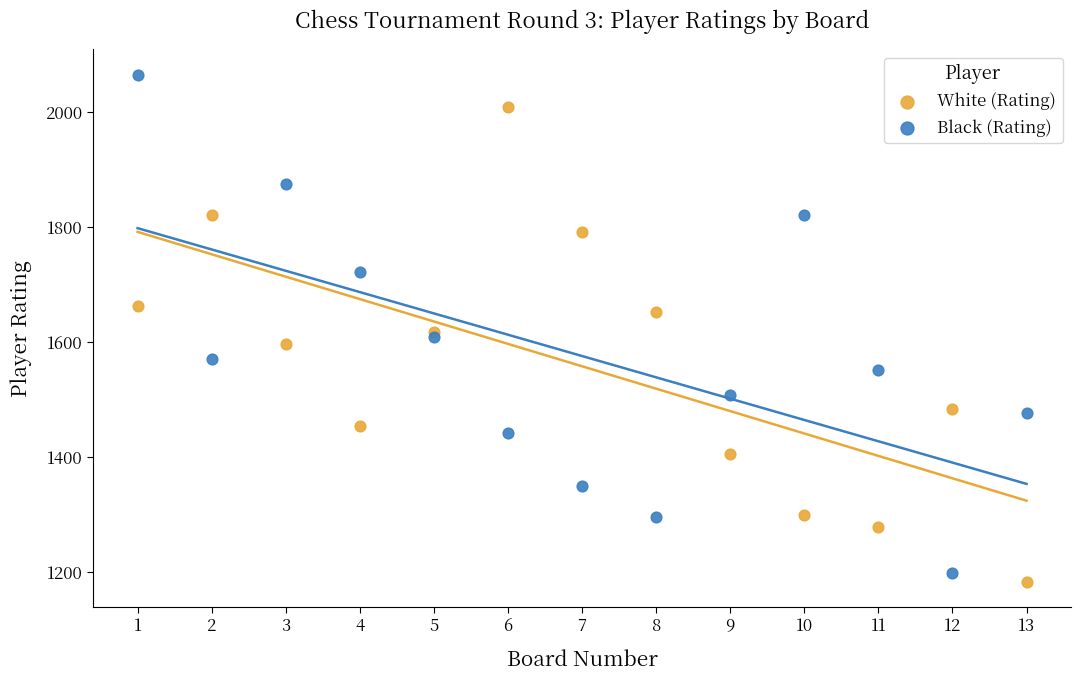

Which series contains the highest Y value?

Black (Rating)